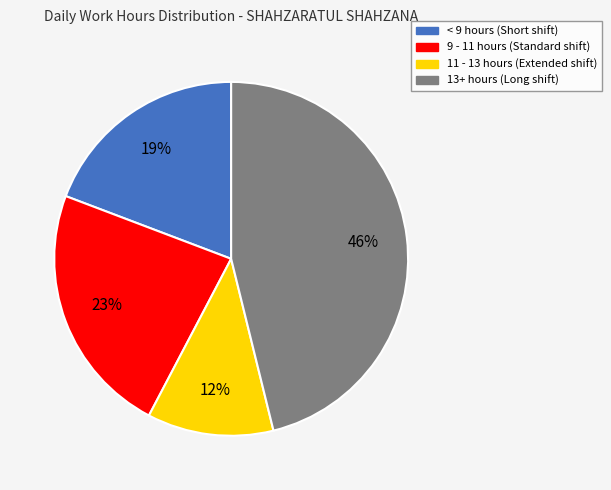

Does 11 - 13 hours account for over 50% of the chart?

No